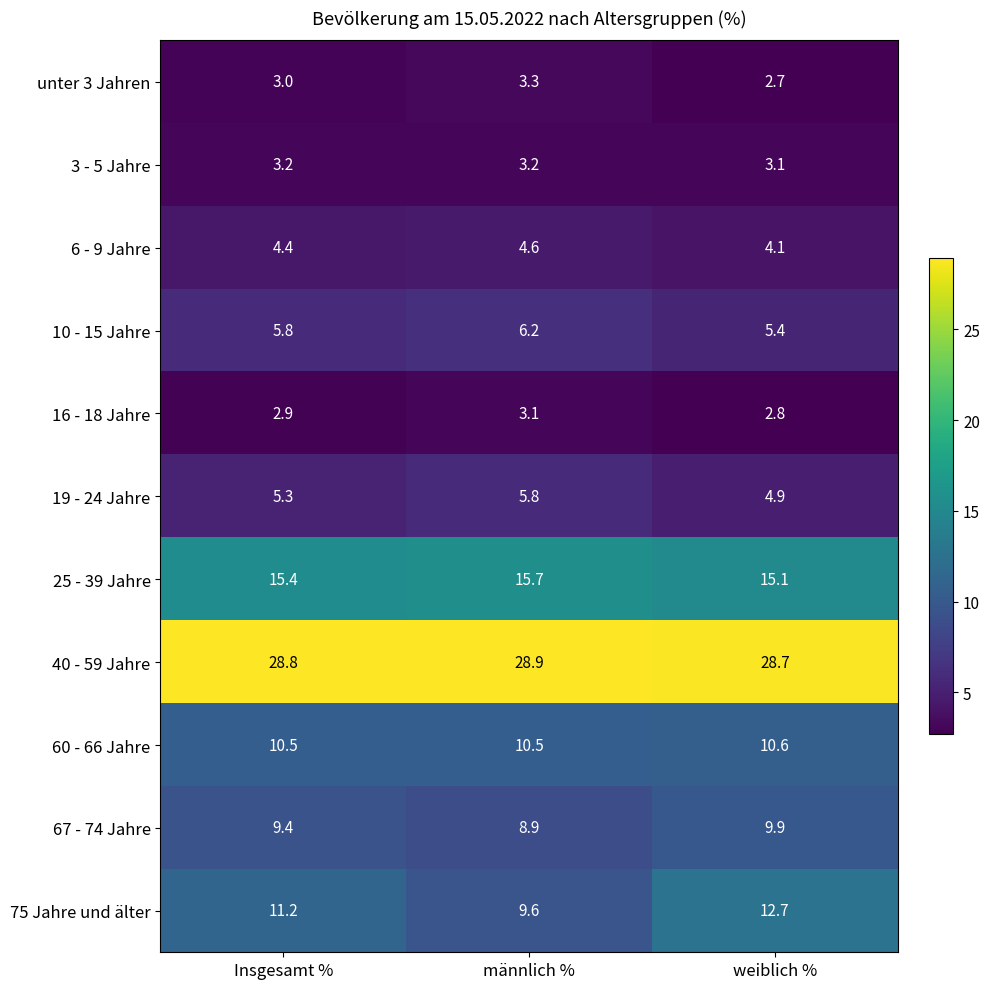

Count the number of categories in the chart.

3